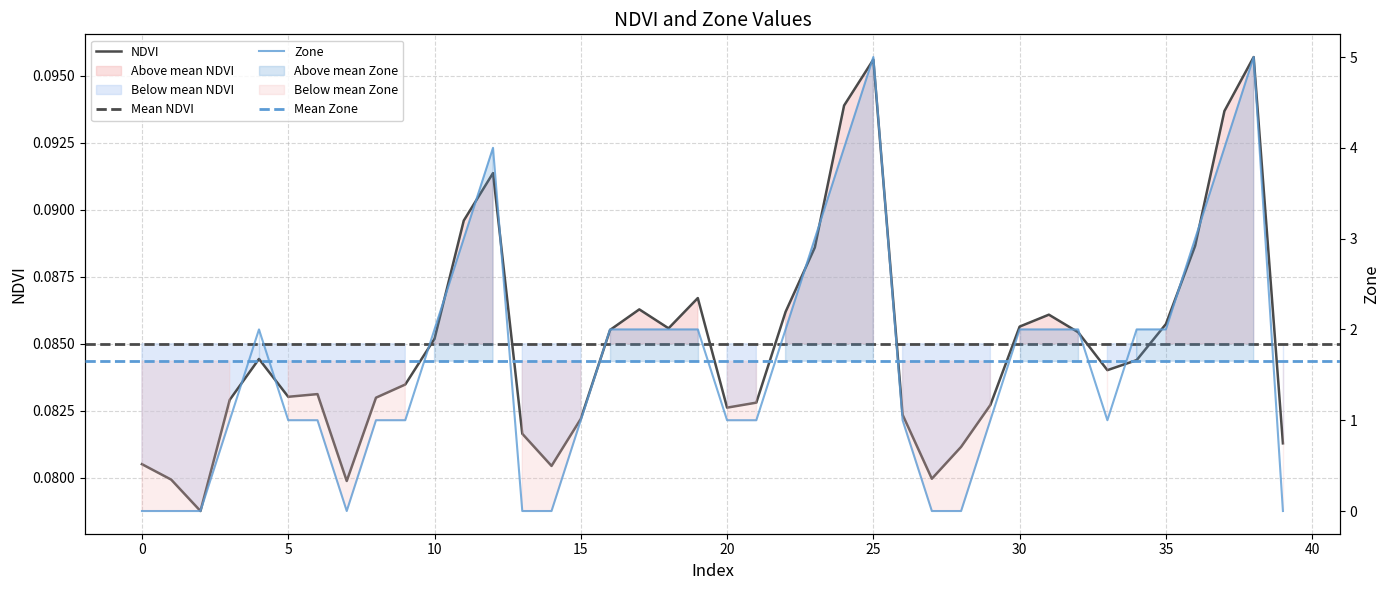

What is the maximum value for Zone?

5.0